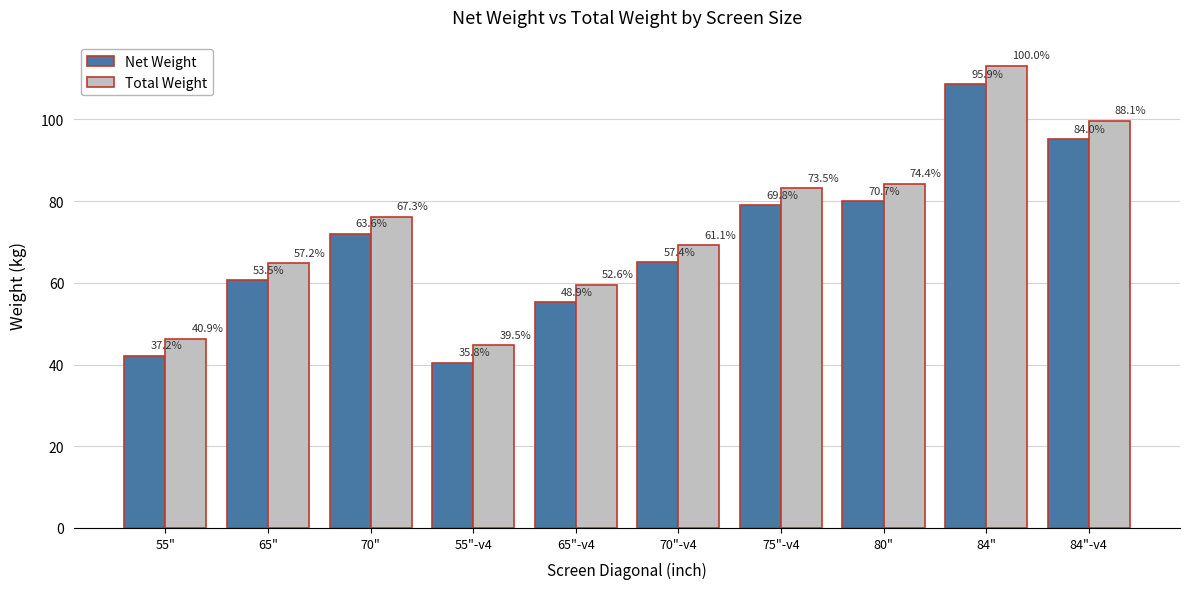

What is the sum of all Net Weight values?

698.2